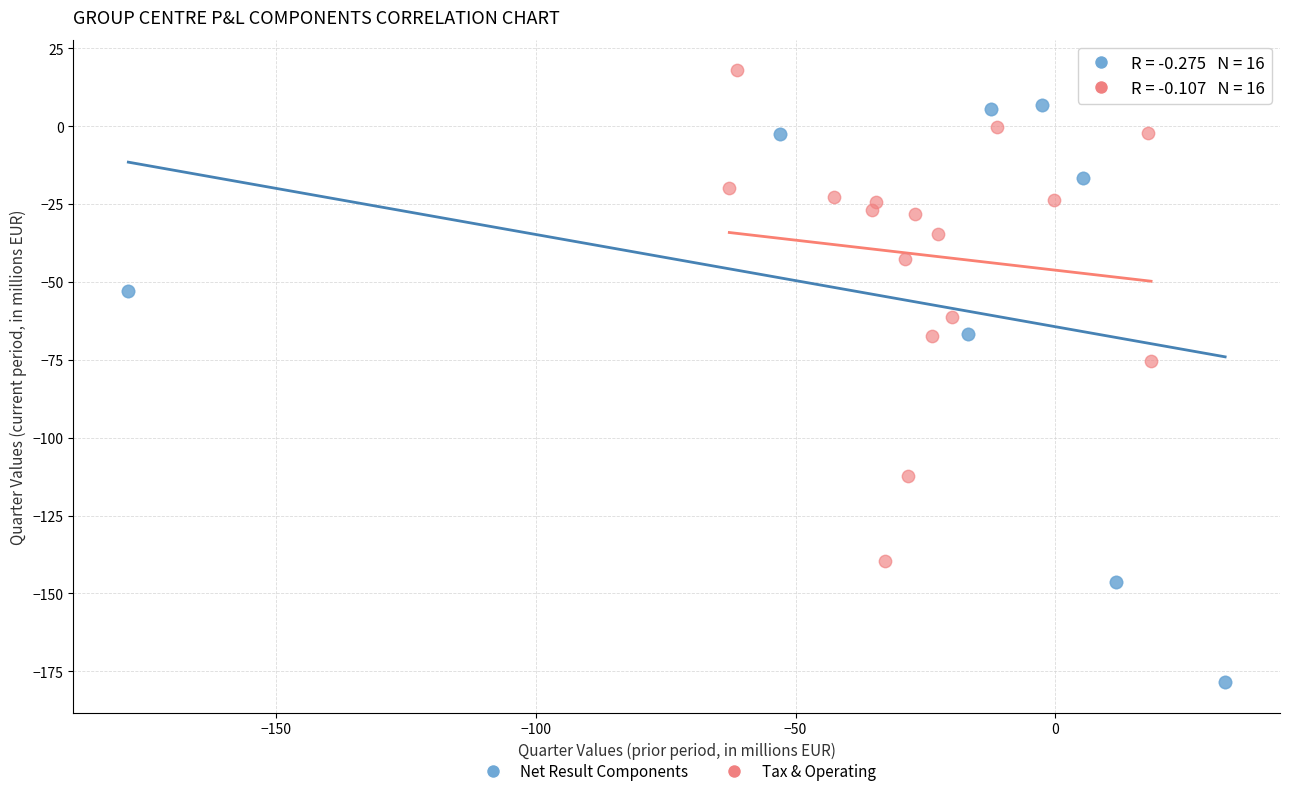

Which series has the largest Y range (max minus min)?

Net Result Components